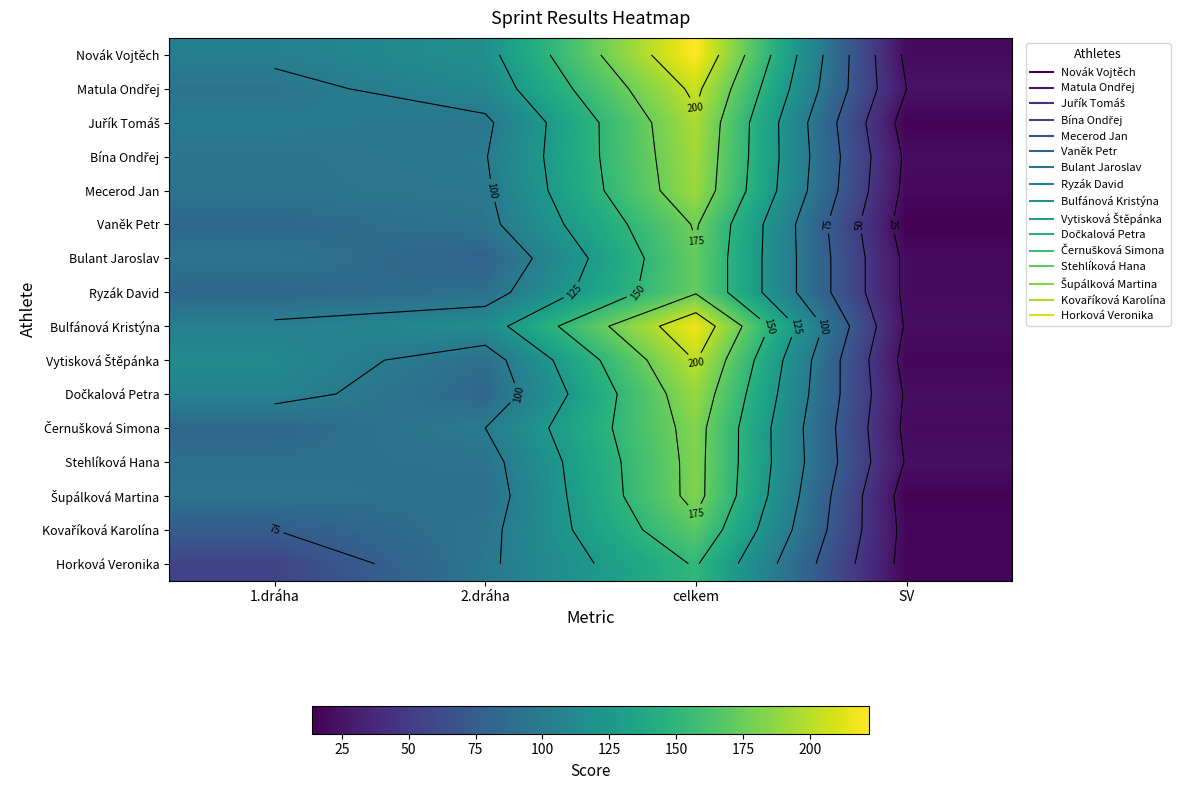

At celkem, list the series in order from smallest to largest.

Horková Veronika, Kovaříková Karolína, Bulant Jaroslav, Ryzák David, Vaněk Petr, Stehlíková Hana, Šupálková Martina, Černušková Simona, Dočkalová Petra, Mecerod Jan, Bína Ondřej, Juřík Tomáš, Vytisková Štěpánka, Matula Ondřej, Bulfánová Kristýna, Novák Vojtěch